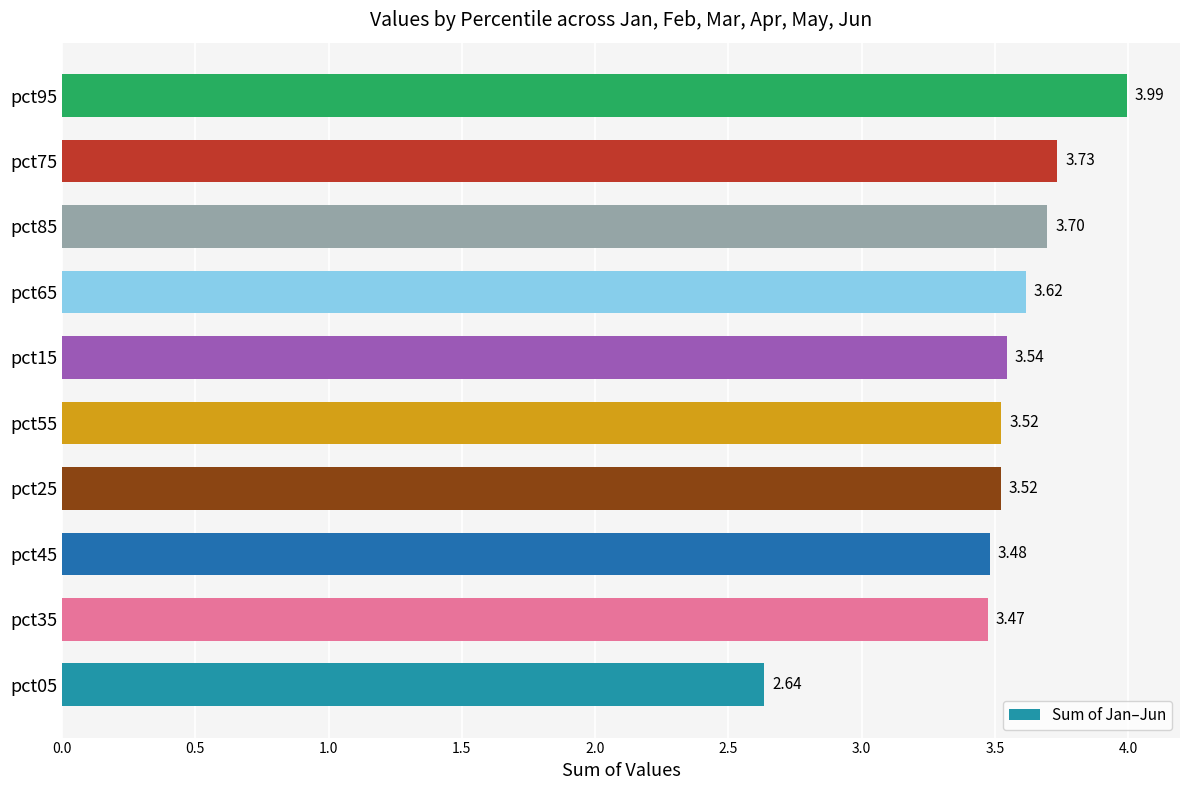

What is the change in value from pct65 to pct75?

+0.1